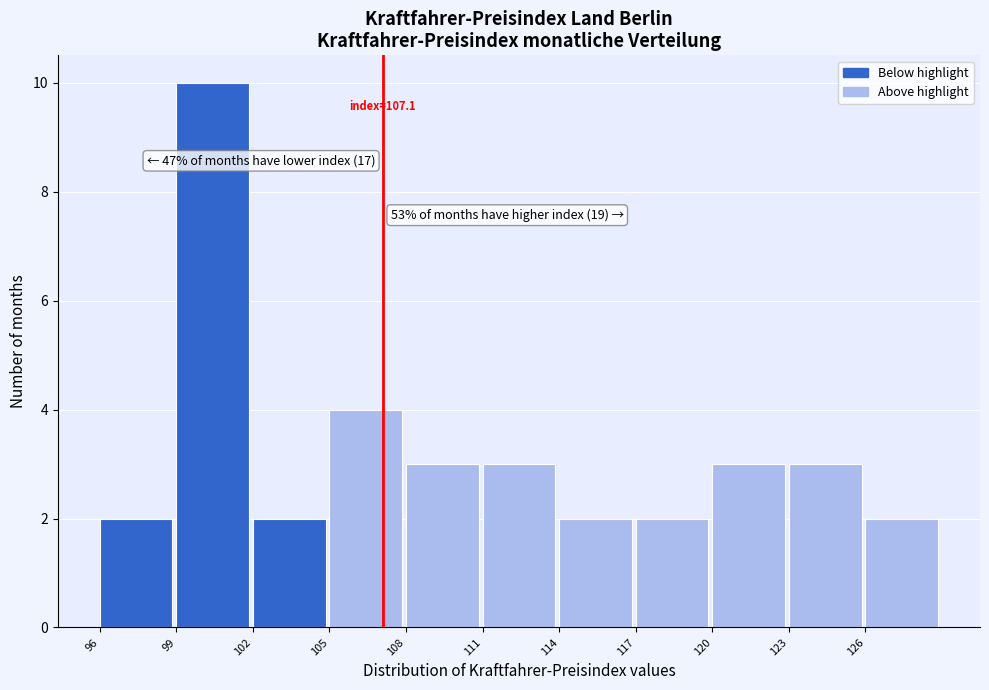

Over which range of the x-axis is the bar tallest?

99 to 102